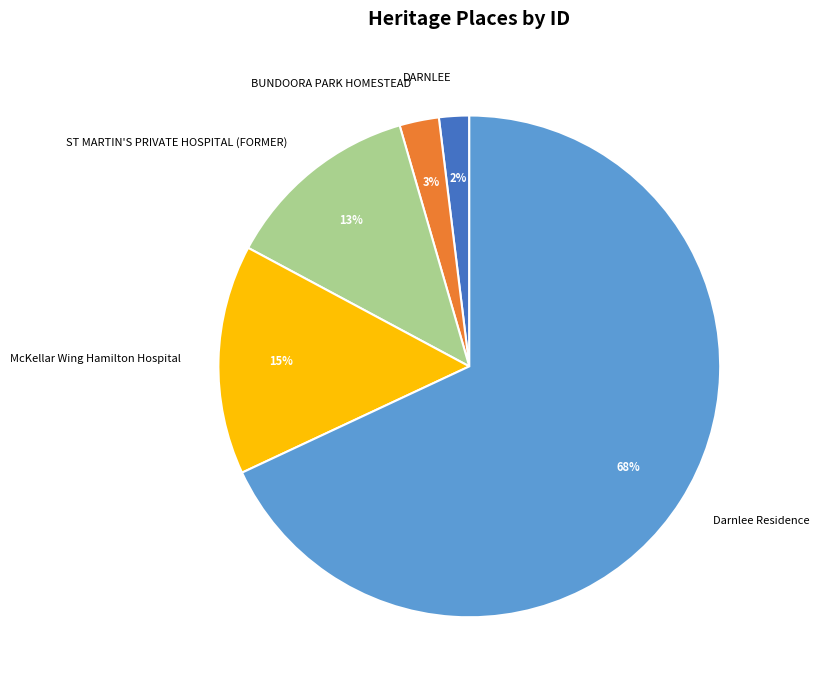

Combined, do DARNLEE and ST MARTIN'S PRIVATE HOSPITAL (FORMER) account for over 50%?

No